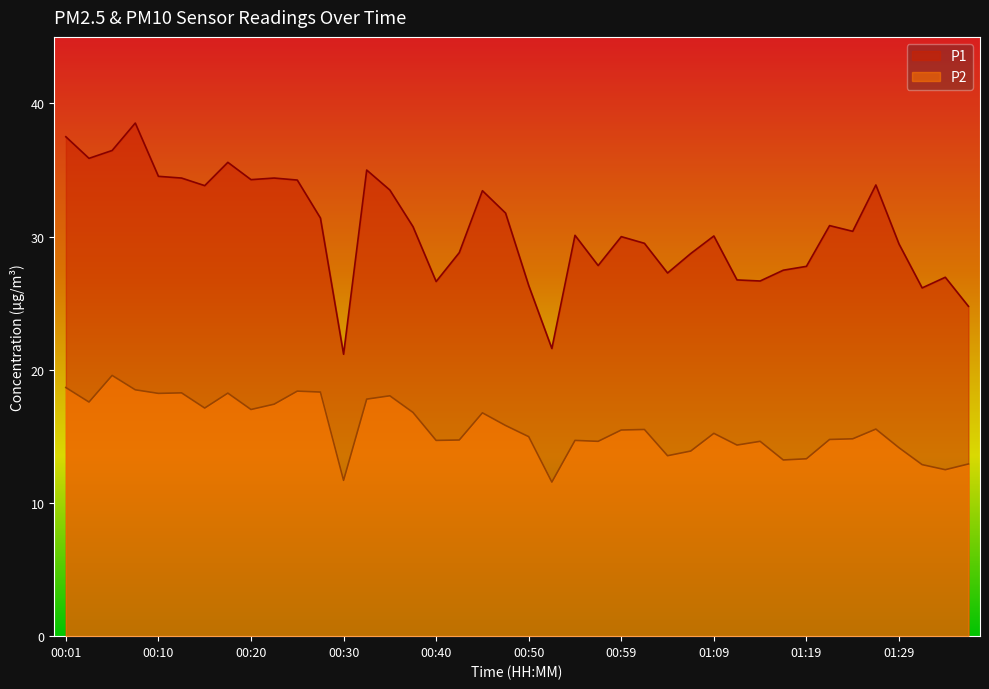

What is the value of the P1 point at the 5th from the left?

34.5